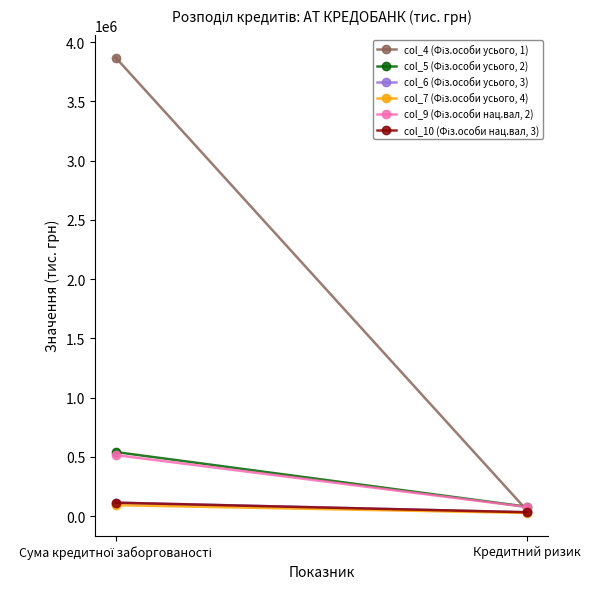

Reading left to right, list all the values displayed in this chart.

col_4 (Фіз.особи усього, 1): Сума кредитної заборгованості=3869436.4	Кредитний ризик=45774.1
col_5 (Фіз.особи усього, 2): Сума кредитної заборгованості=540424.4	Кредитний ризик=78373.2
col_6 (Фіз.особи усього, 3): Сума кредитної заборгованості=113617.9	Кредитний ризик=32148.3
col_7 (Фіз.особи усього, 4): Сума кредитної заборгованості=91864.9	Кредитний ризик=26169.8
col_9 (Фіз.особи нац.вал, 2): Сума кредитної заборгованості=514827.6	Кредитний ризик=75717.9
col_10 (Фіз.особи нац.вал, 3): Сума кредитної заборгованості=112643.7	Кредитний ризик=32083.1